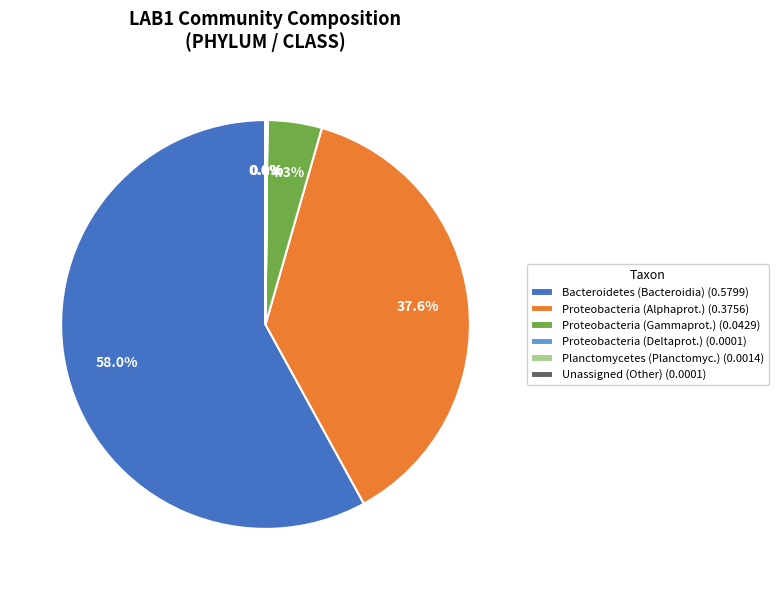

What percentage is NOT represented by Bacteroidetes (Bacteroidia) (0.5799)?

42.0%